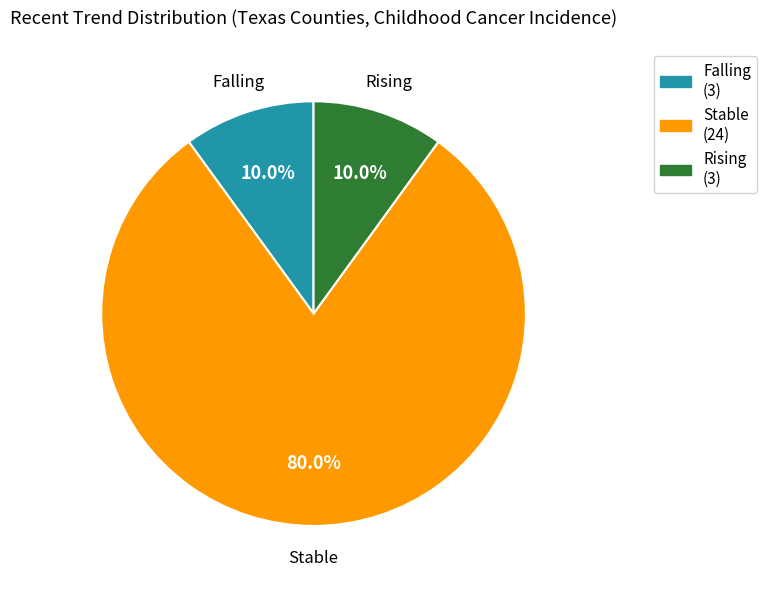

Count the number of slices in the pie.

3